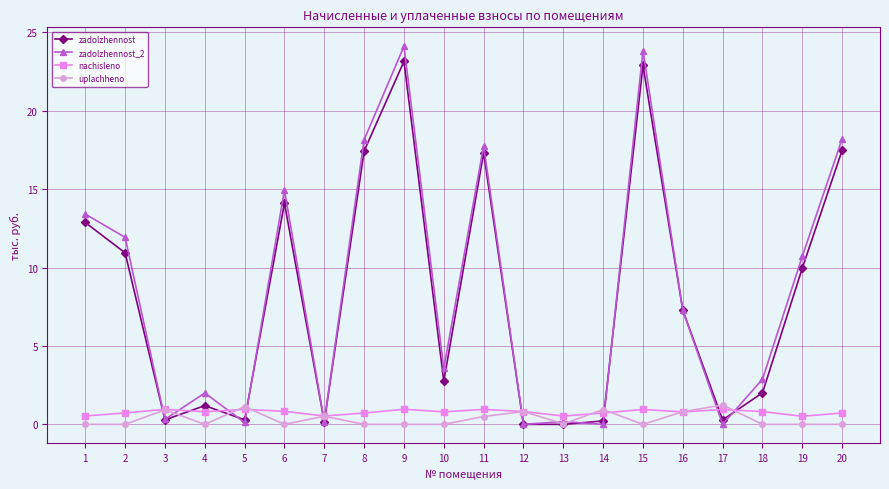

What is the value of the nachisleno point at the 12th from the left?

0.8